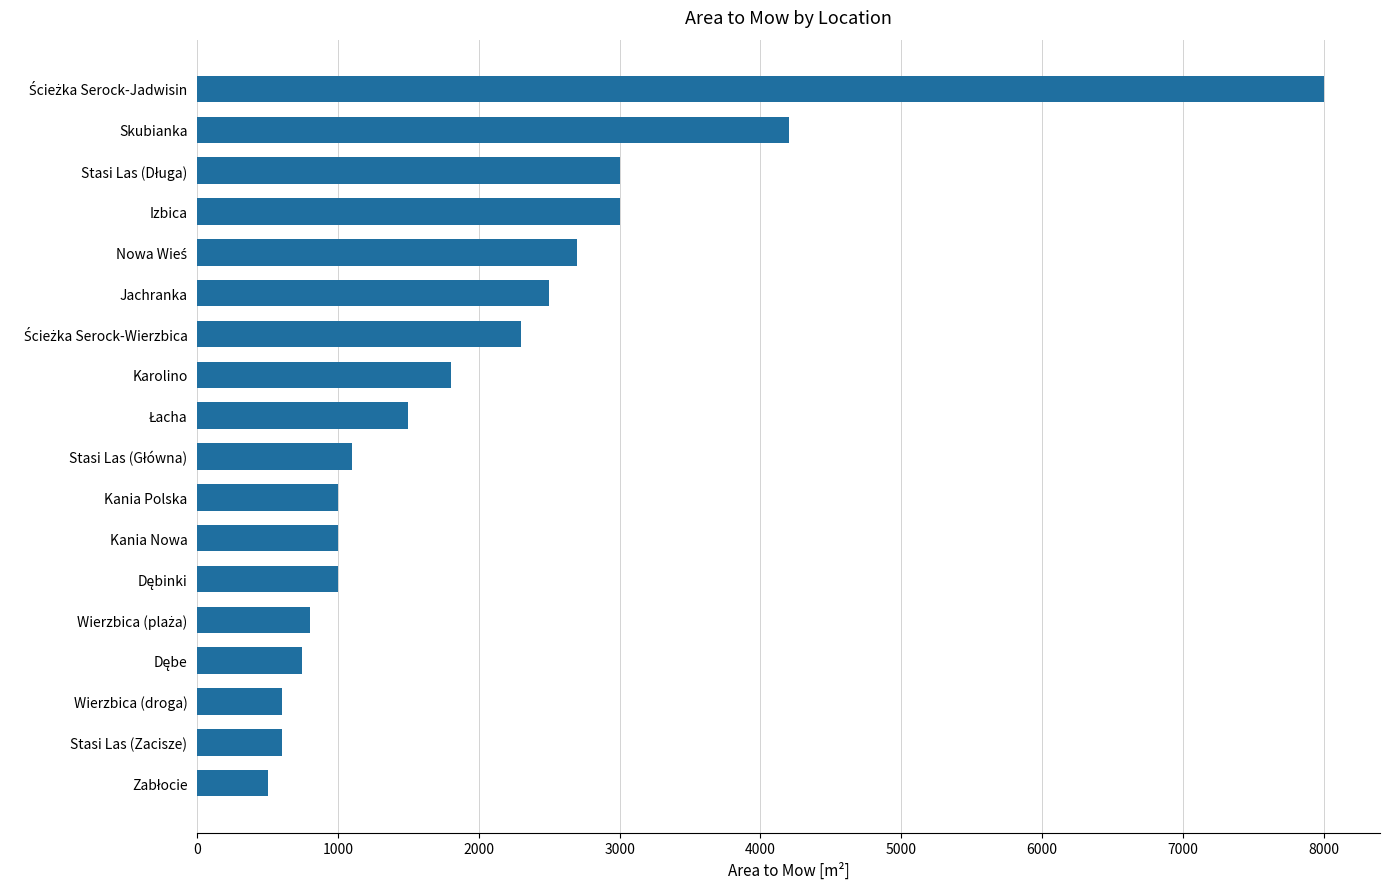

What is the label of the 11th bar from the top?

Kania Polska